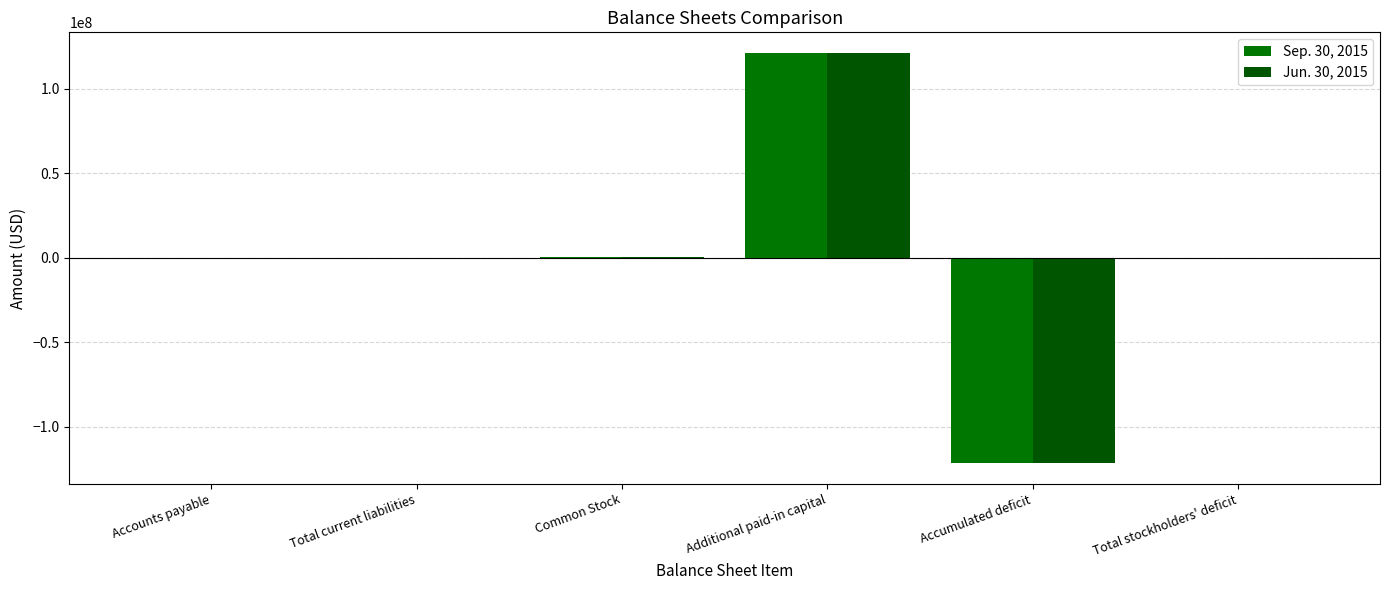

What is the value of the Sep. 30, 2015 bar at the 6th from the left?

-18894